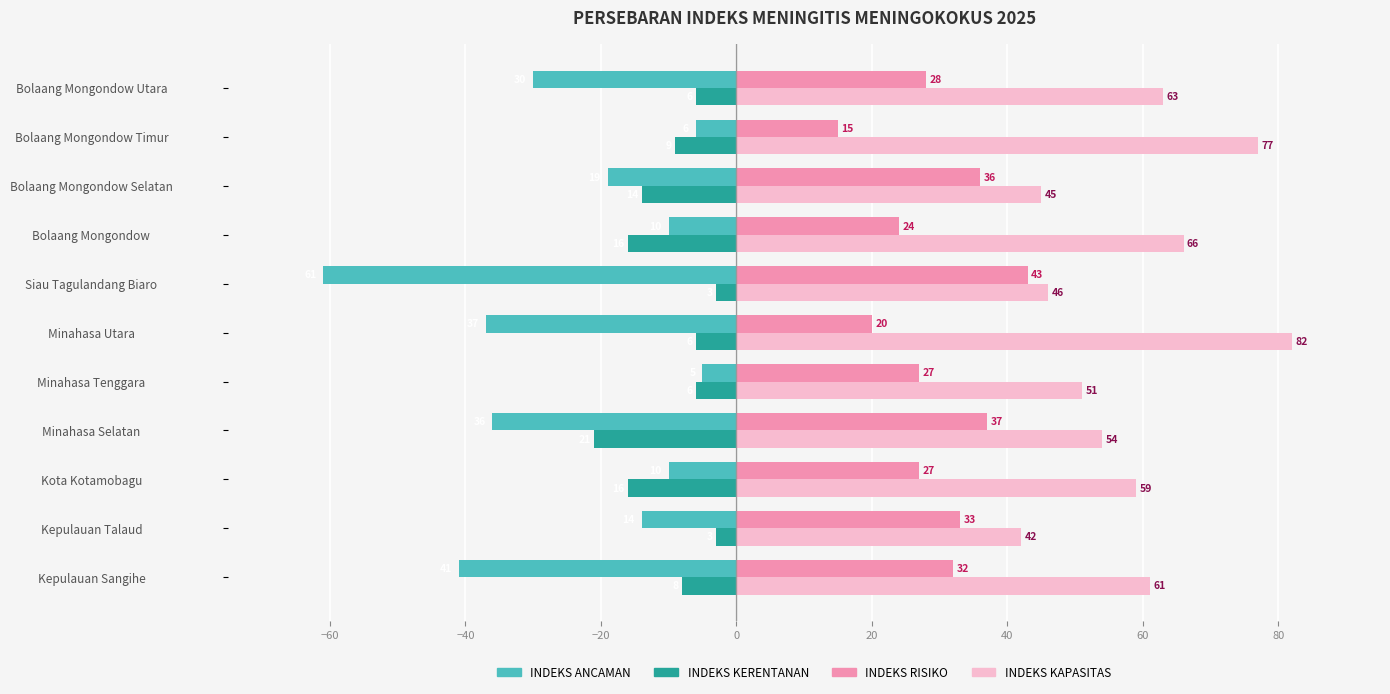

Which series has the widest spread of values?

INDEKS ANCAMAN